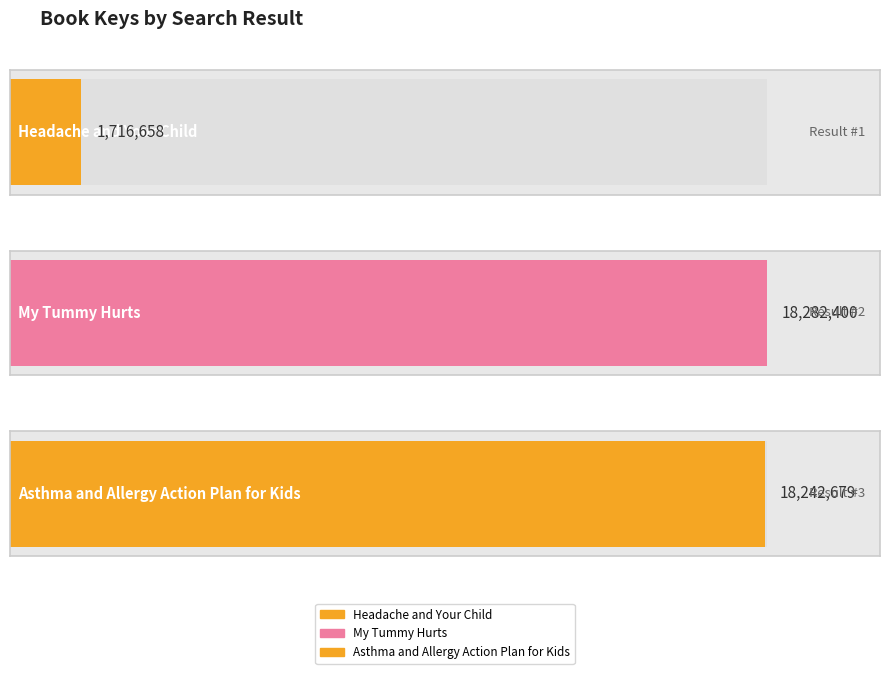

What is the sum of the values at Headache and Your Child and My Tummy Hurts?

19999058